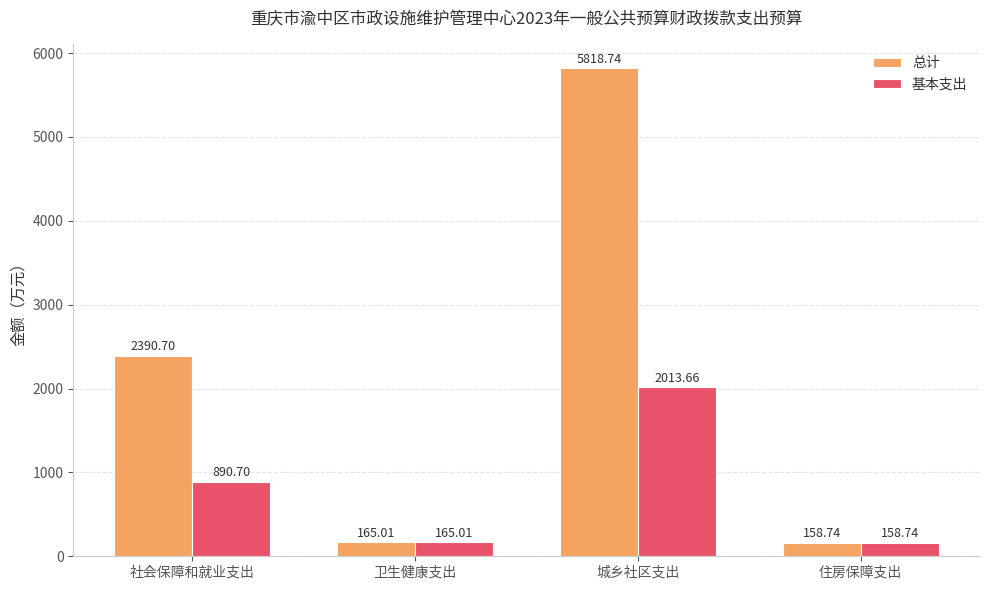

Reading left to right, list all the values displayed in this chart.

总计: 2390.7	165.0	5818.7	158.7
基本支出: 890.7	165.0	2013.7	158.7